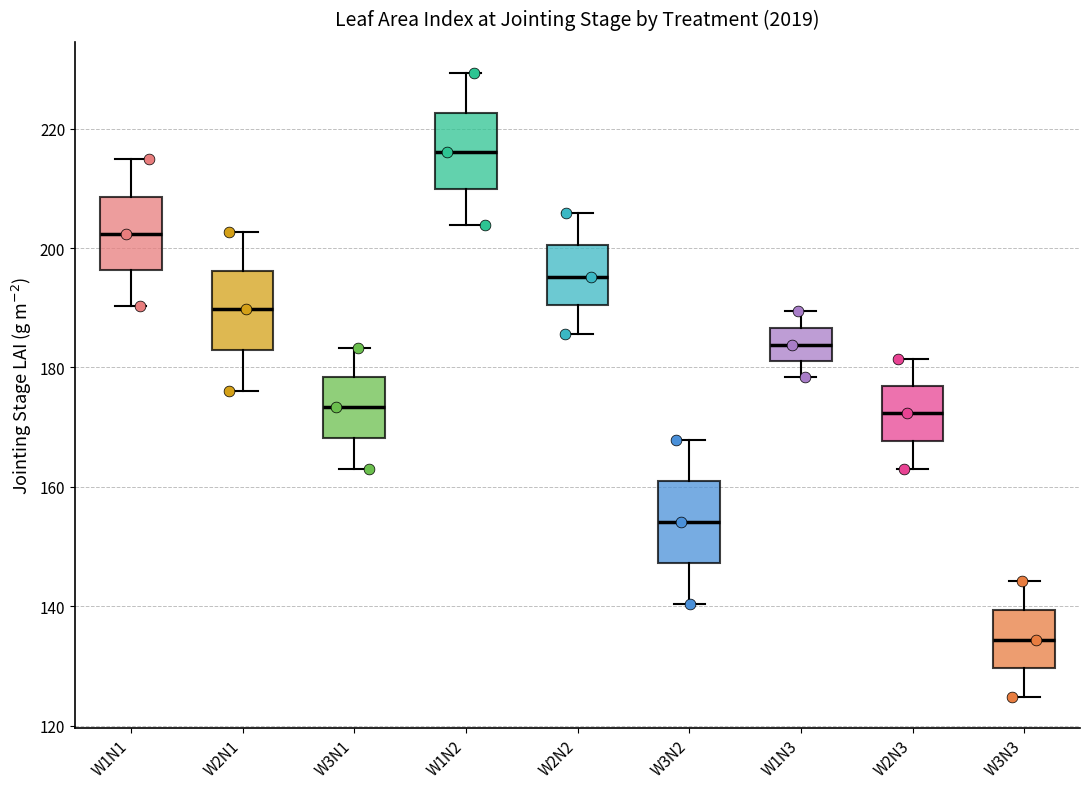

Reading left to right, read every box against the y-axis: the position of its median line, the range the box covers, and the ends of its whiskers. The values are not printed on the chart, so give them approximately, as read against the axis.

W1N1: median 202, box 196 to 208, whiskers 190 to 214
W2N1: median 190, box 182 to 196, whiskers 176 to 202
W3N1: median 174, box 168 to 178, whiskers 162 to 184
W1N2: median 216, box 210 to 222, whiskers 204 to 230
W2N2: median 196, box 190 to 200, whiskers 186 to 206
W3N2: median 154, box 148 to 162, whiskers 140 to 168
W1N3: median 184, box 182 to 186, whiskers 178 to 190
W2N3: median 172, box 168 to 176, whiskers 164 to 182
W3N3: median 134, box 130 to 140, whiskers 124 to 144